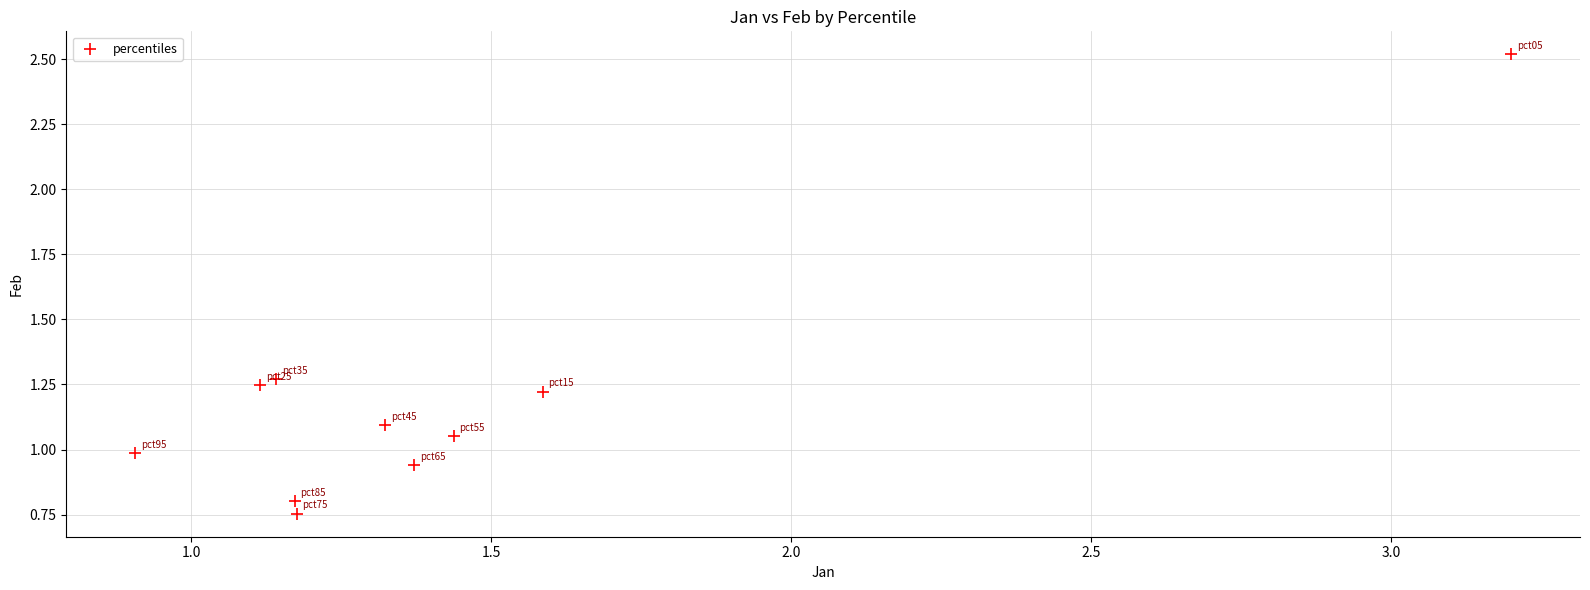

What is the range of X values (max minus min)?

2.3